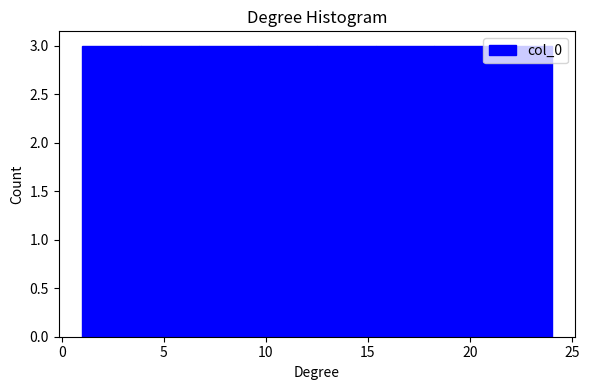

Reading left to right, transcribe this chart: for each bar, give the range it covers on the x-axis and its height. Neither the bar edges nor the heights are printed on the chart, so give them approximately, as read against the axes.

1.0 to 4.0: 3
4.0 to 7.0: 3
7.0 to 9.5: 3
9.5 to 12.5: 3
12.5 to 15.5: 3
15.5 to 18.5: 3
18.5 to 21.0: 3
21.0 to 24.0: 3